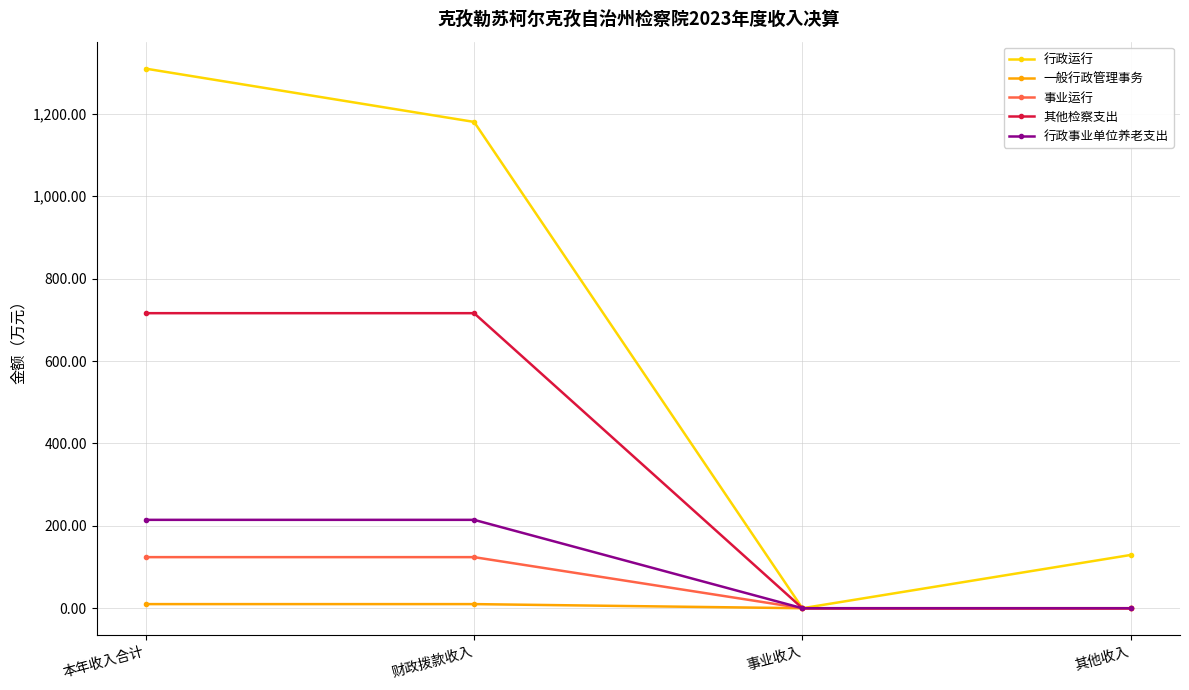

What are all the series names shown in the legend?

行政运行, 一般行政管理事务, 事业运行, 其他检察支出, 行政事业单位养老支出